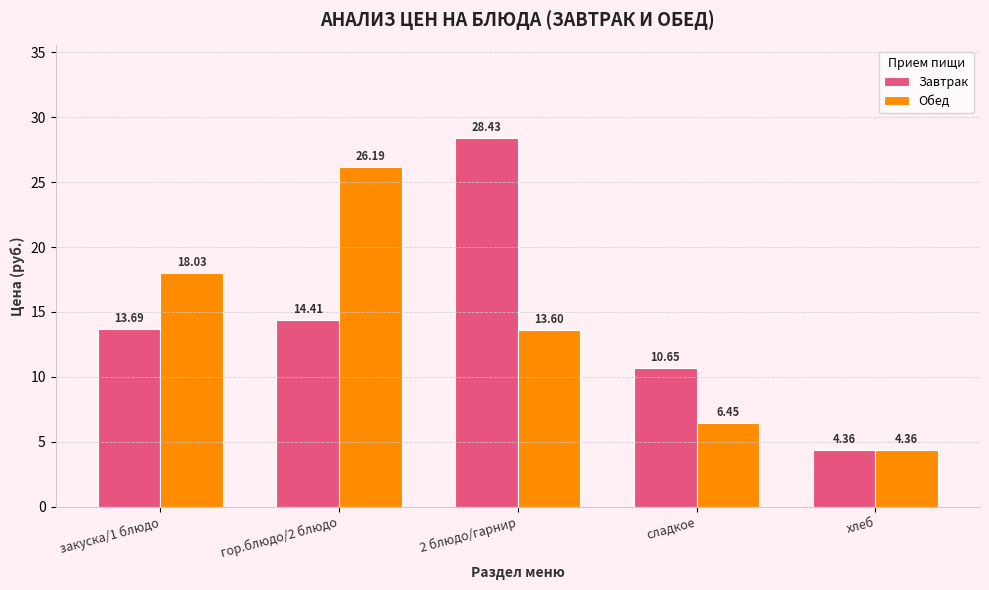

What is the sum of the Обед values at гор.блюдо/2 блюдо and закуска/1 блюдо?

44.2